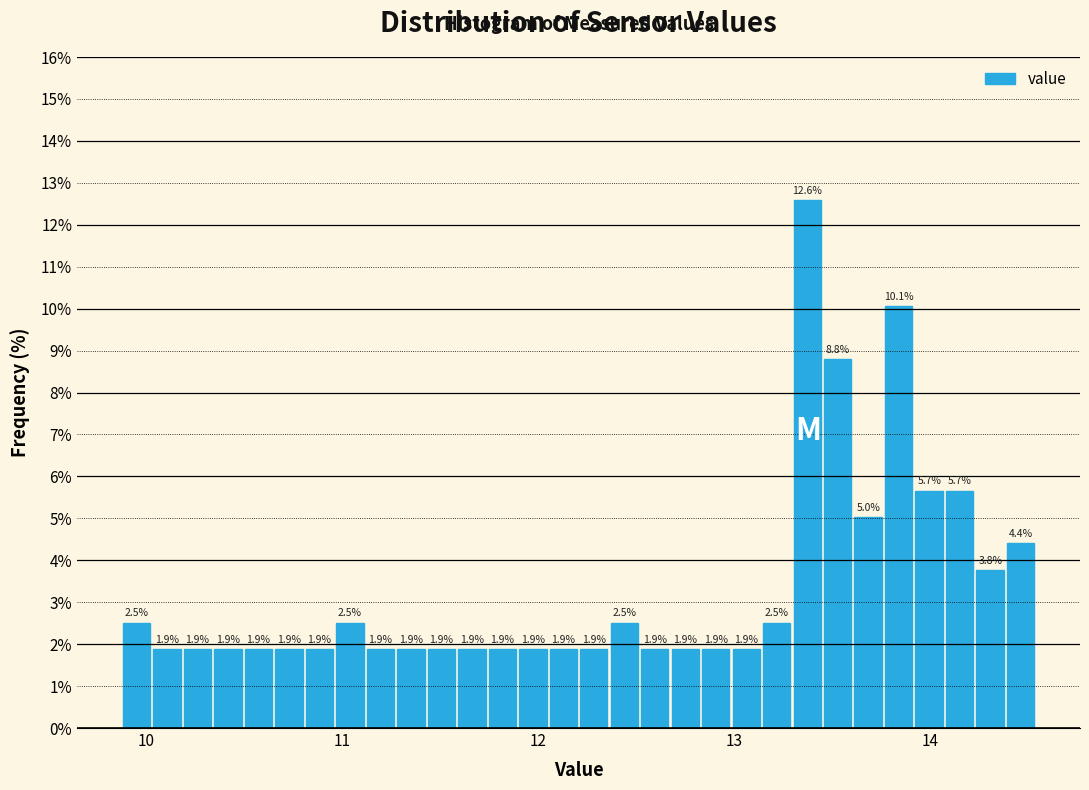

Read against the x-axis, roughly where is the centre of the tallest bar?

13.4